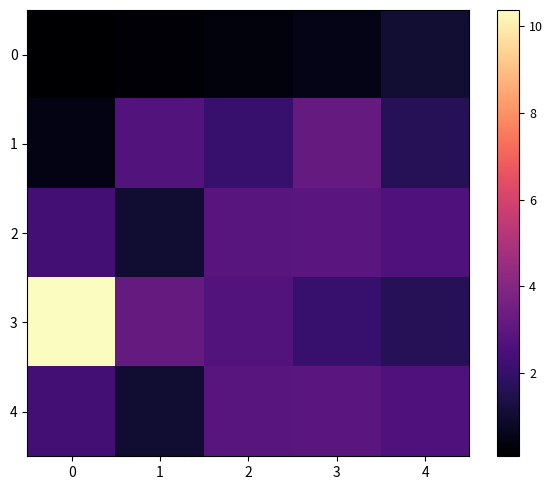

What is the smallest value displayed?

0.1